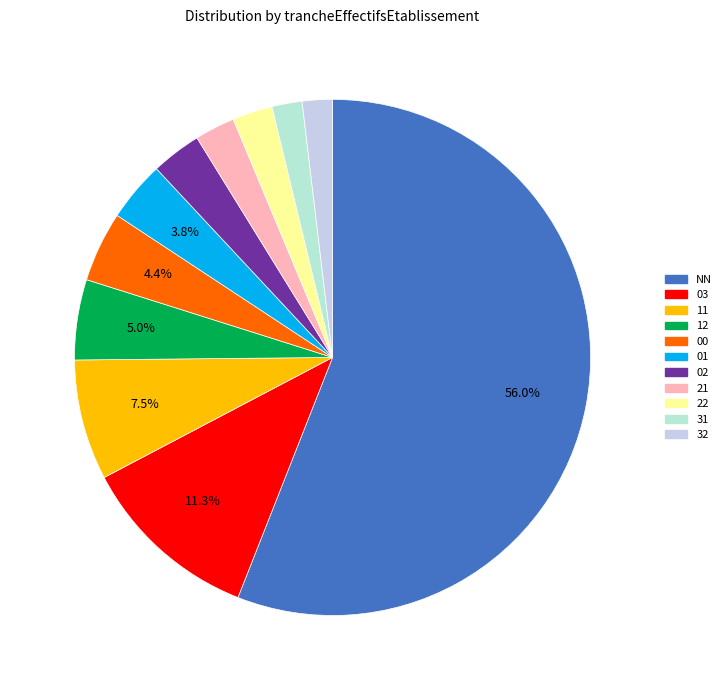

Which slice represents more than half of the pie?

NN